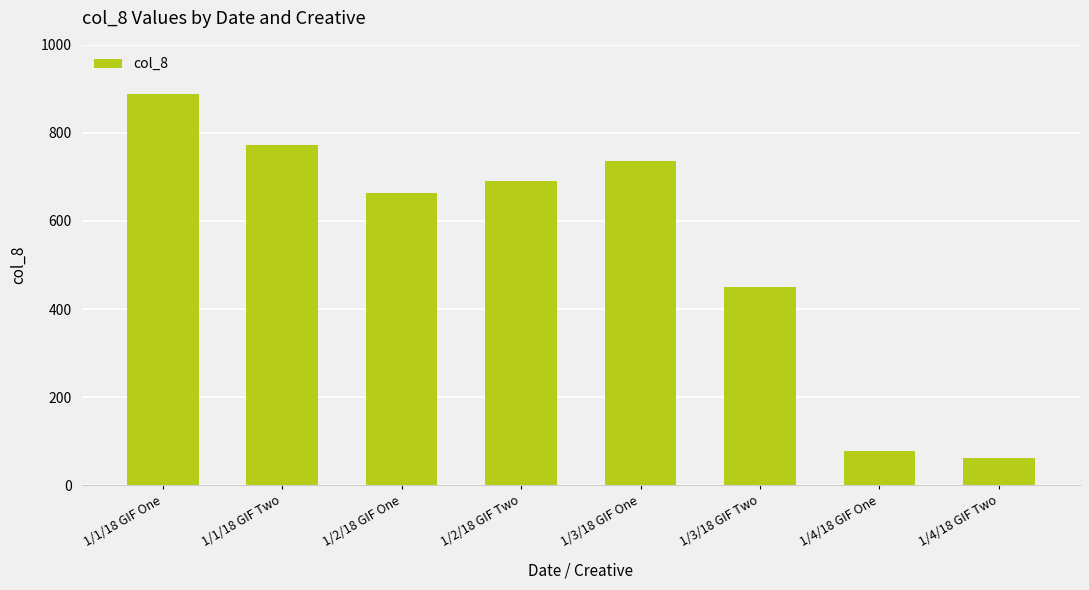

Between 1/3/18 GIF Two and 1/4/18 GIF One, which is larger?

1/3/18 GIF Two